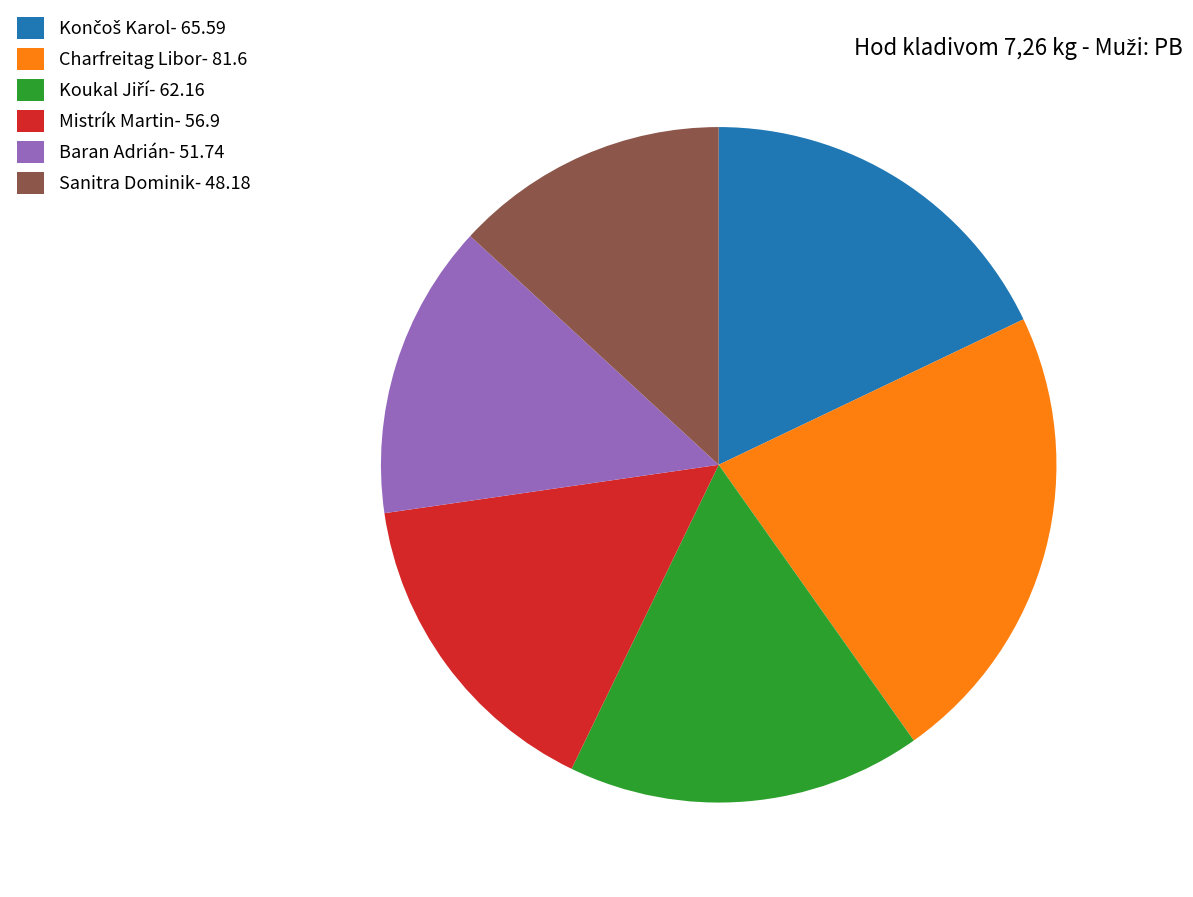

What is the ratio of the value at Baran Adrián to the value at Charfreitag Libor?

0.6